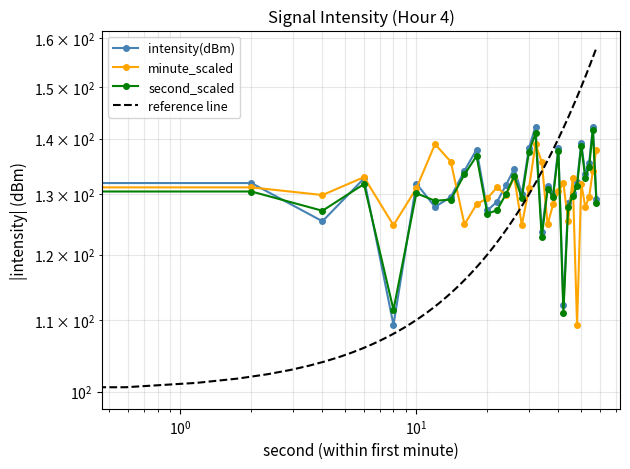

True or false: minute_scaled has more than 2 interior local peaks.

True